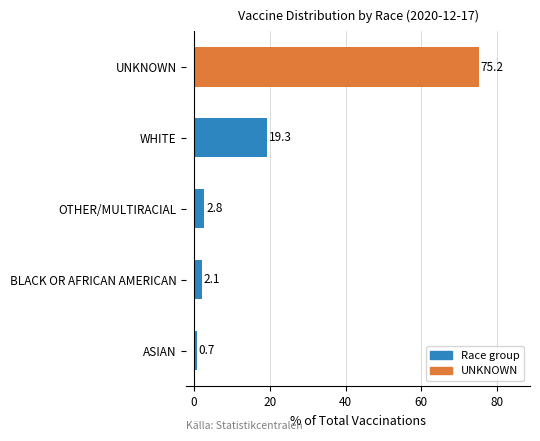

What is the change in value from ASIAN to OTHER/MULTIRACIAL?

+2.1